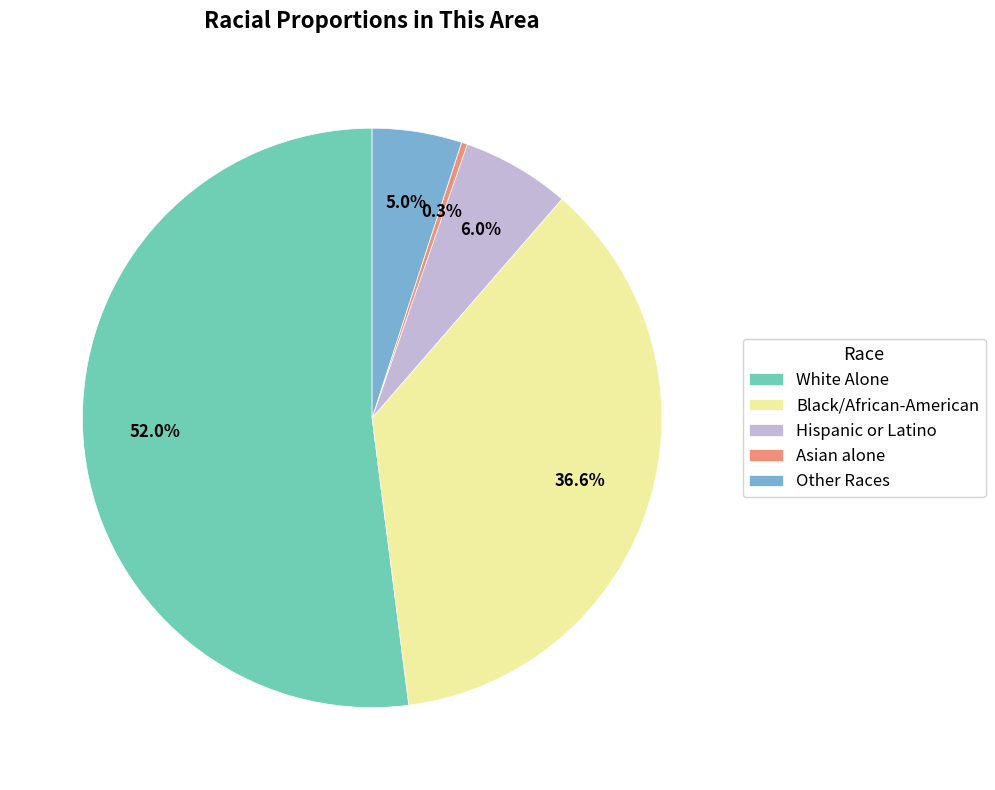

How much of the chart is everything except Asian alone?

99.7%